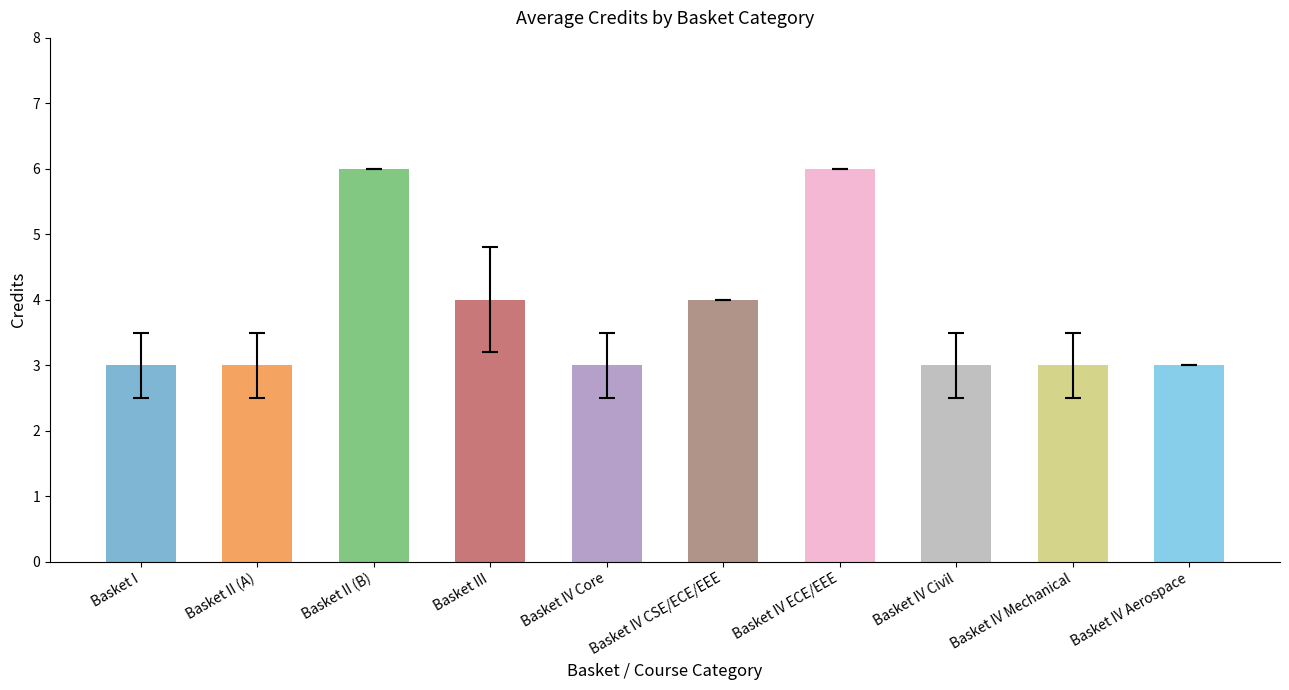

Reading right to left, extract all data points from this chart.

3	3	3	6	4	3	4	6	3	3